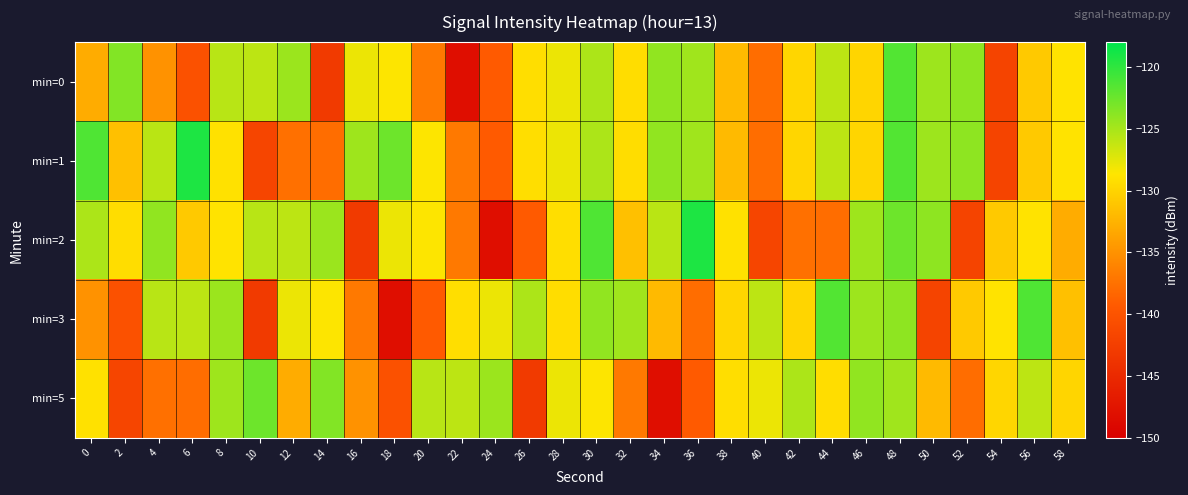

Count the number of categories in the chart.

30